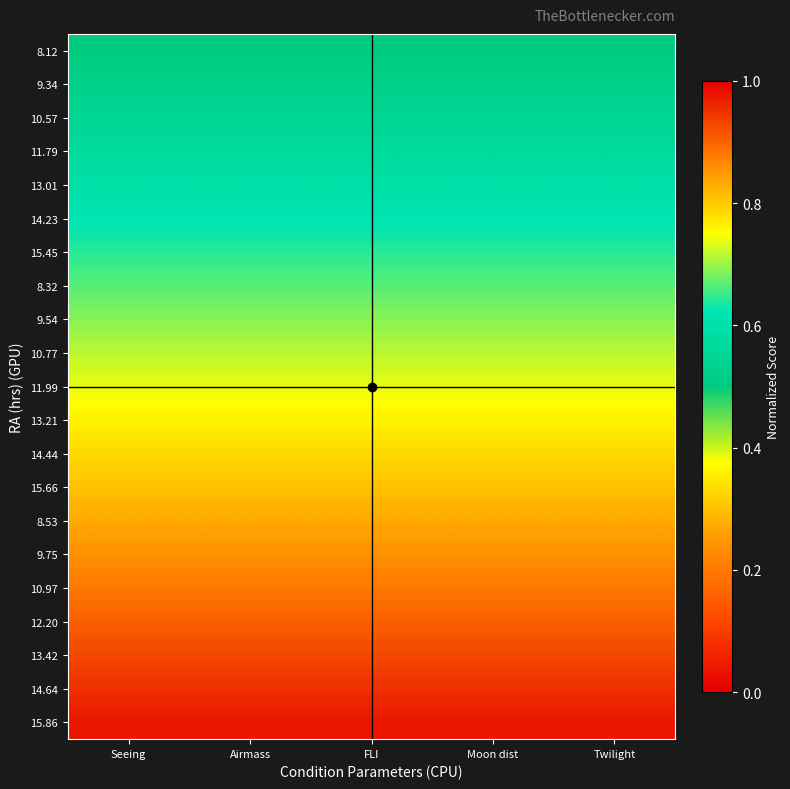

Between FLI and Seeing, which is larger?

FLI